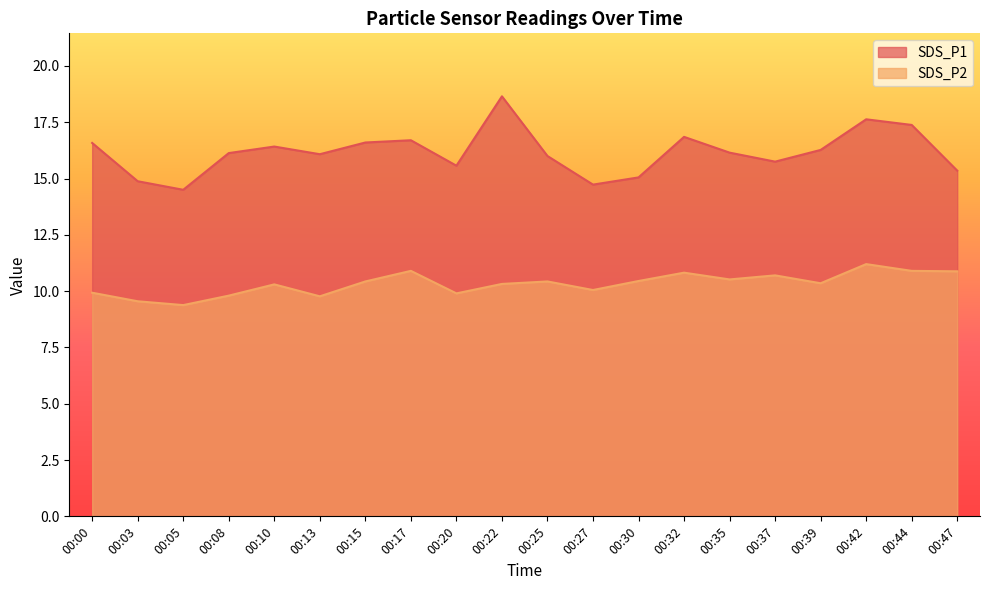

The SDS_P1 series shows 7.9 at 00:13. True or false?

False